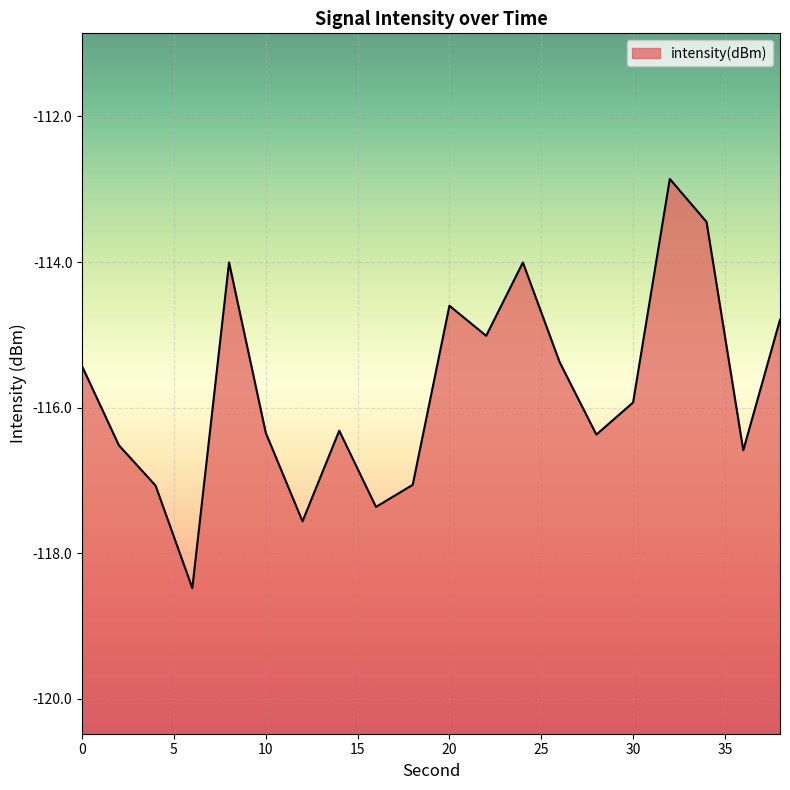

What is the sum of the values at 38 and 26?

-230.2